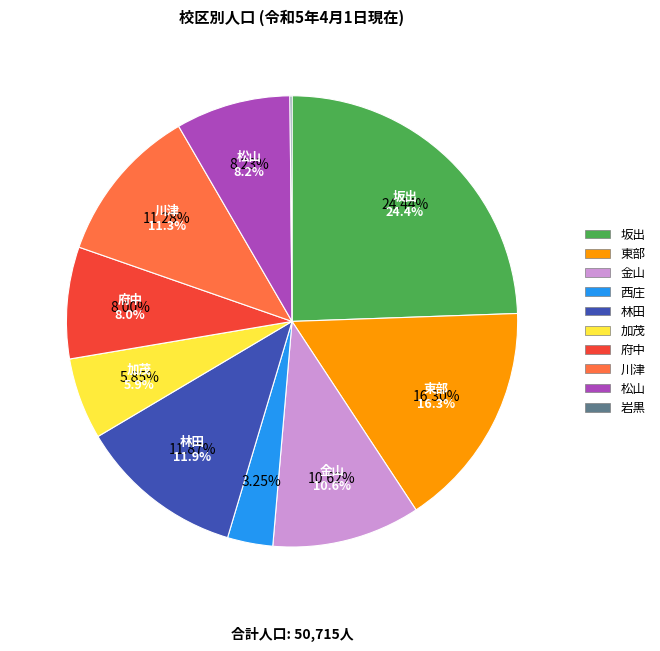

What is the change in value from 加茂 to 岩黒?

-2893